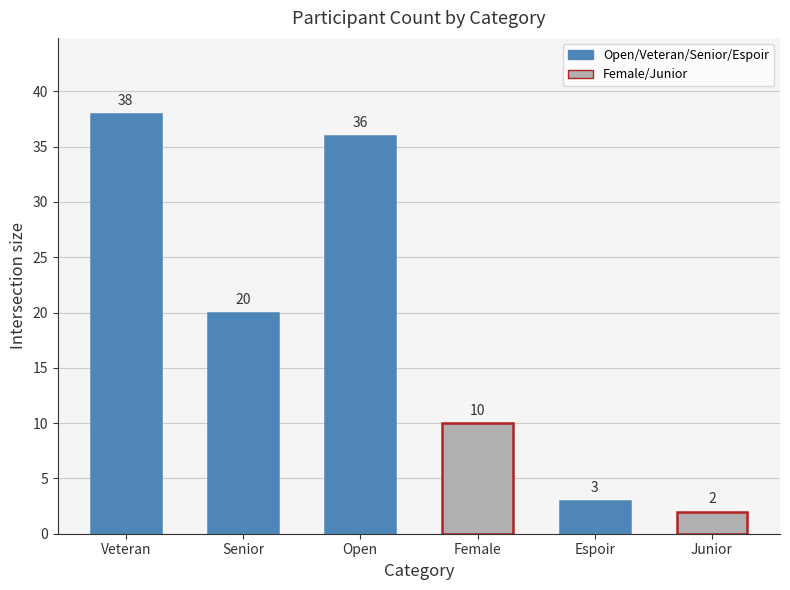

Reading right to left, list all the values displayed in this chart.

2	3	10	36	20	38